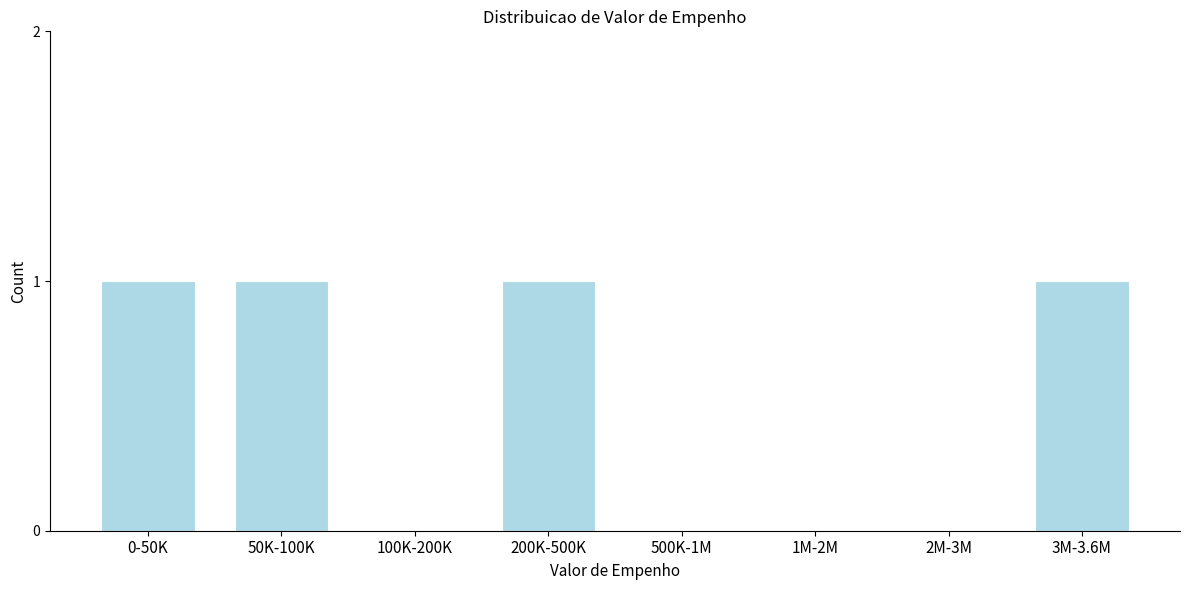

Reading left to right, what are all the values shown in this chart?

0-50K=1	50K-100K=1	100K-200K=0	200K-500K=1	500K-1M=0	1M-2M=0	2M-3M=0	3M-3.6M=1